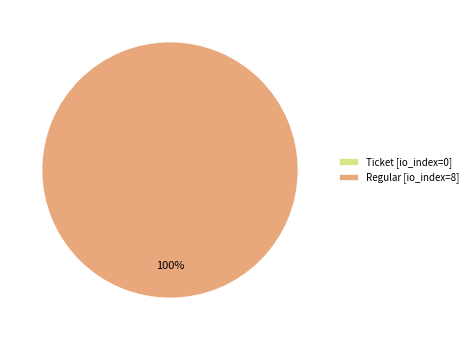

The Regular (io_index=8) slice represents 100% of the pie. True or false?

True